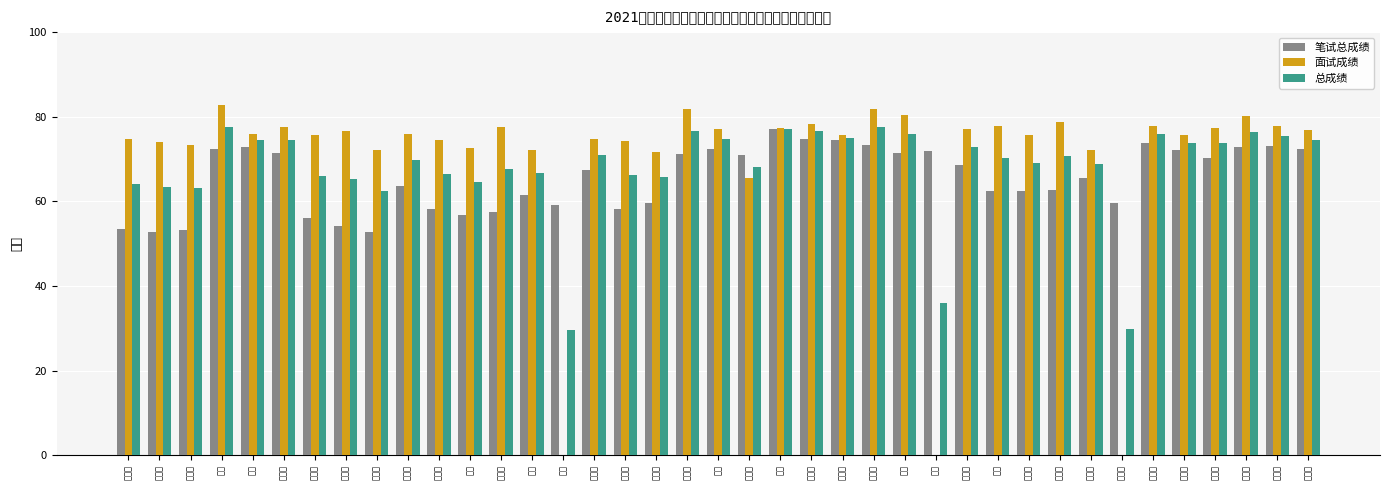

What is the difference between the maximum and minimum values in the 面试成绩 series?

82.7